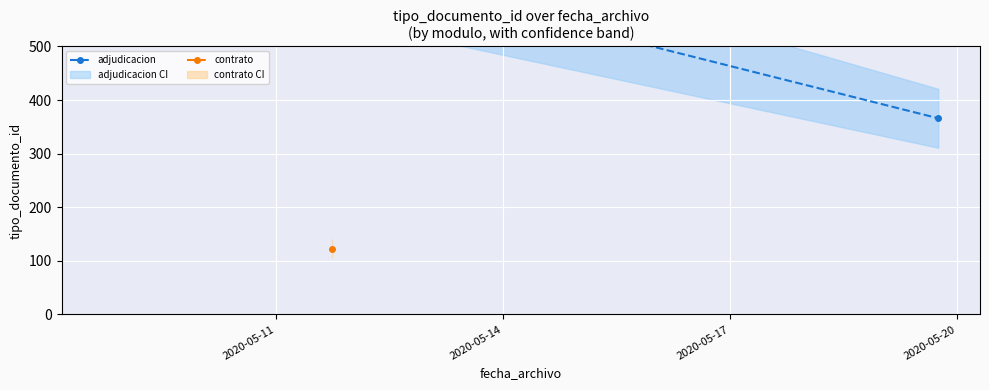

What is the greatest value displayed?

757